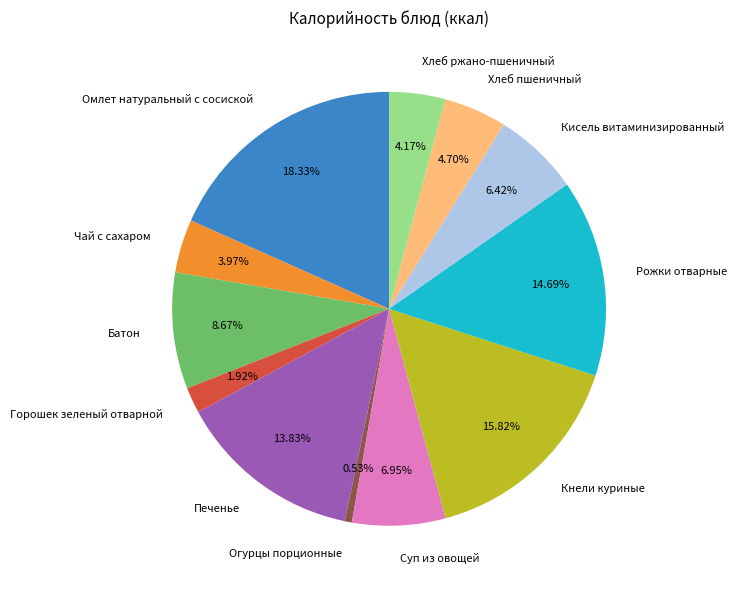

To the nearest percent, what is the difference between the Батон and Омлет натуральный с сосиской slice percentages?

10%